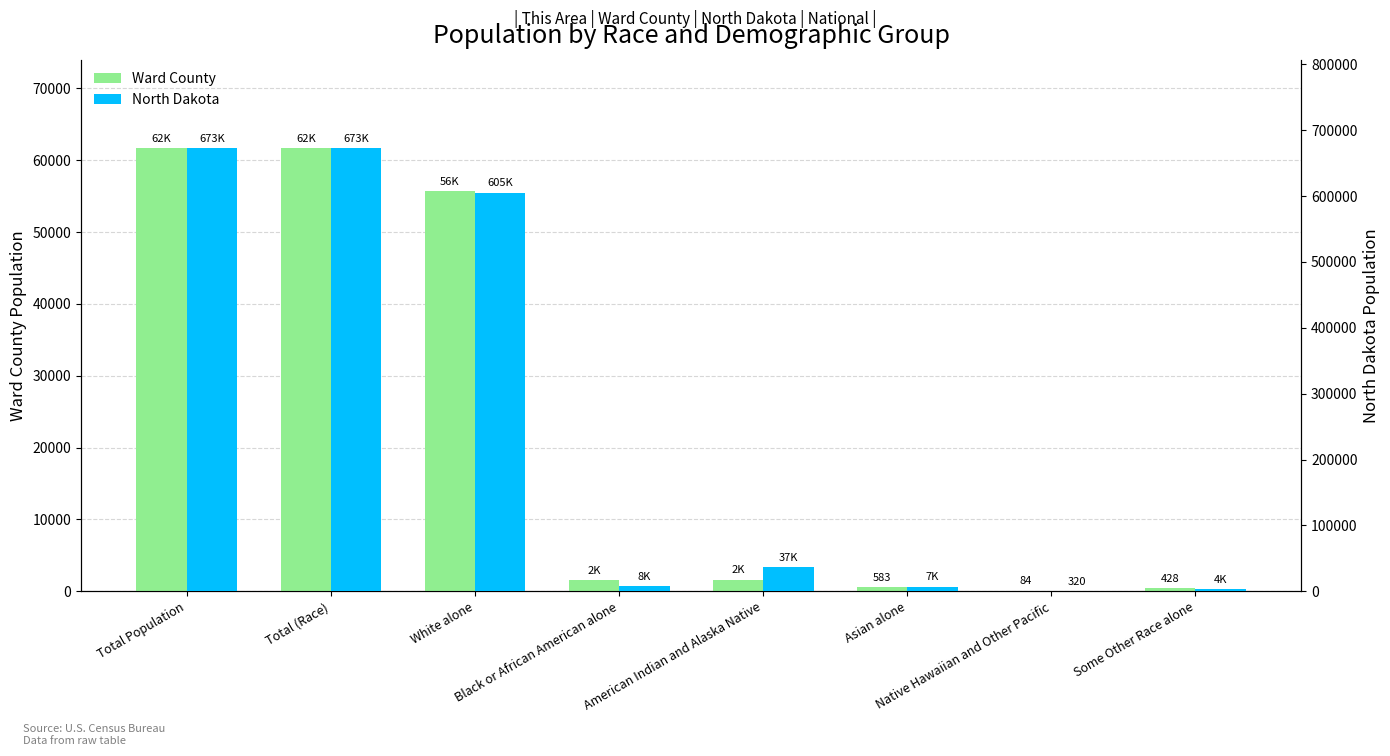

What is the total value across all series at Black or African American alone?

9502